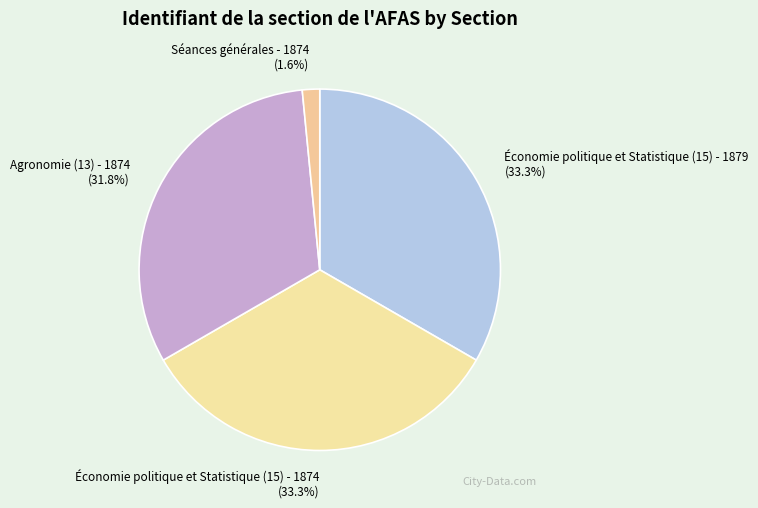

To the nearest percent, what is the difference between the largest and smallest slice percentages?

32%